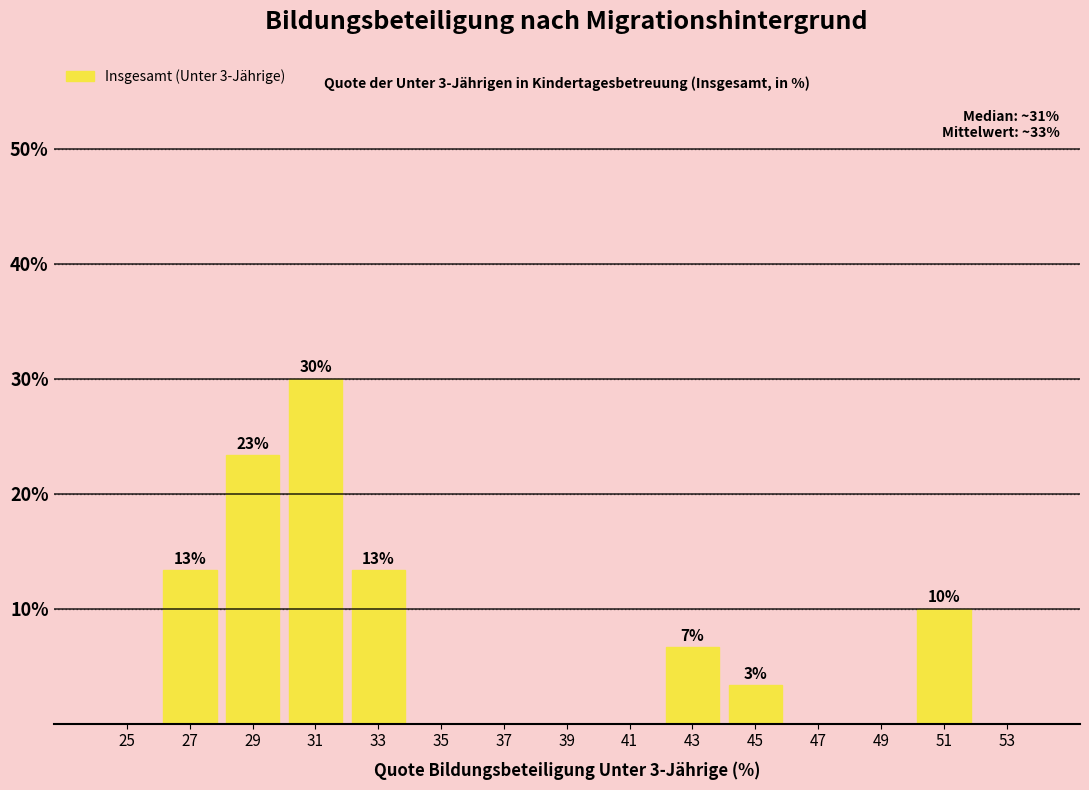

Which range on the x-axis has the tallest bar?

30 to 32